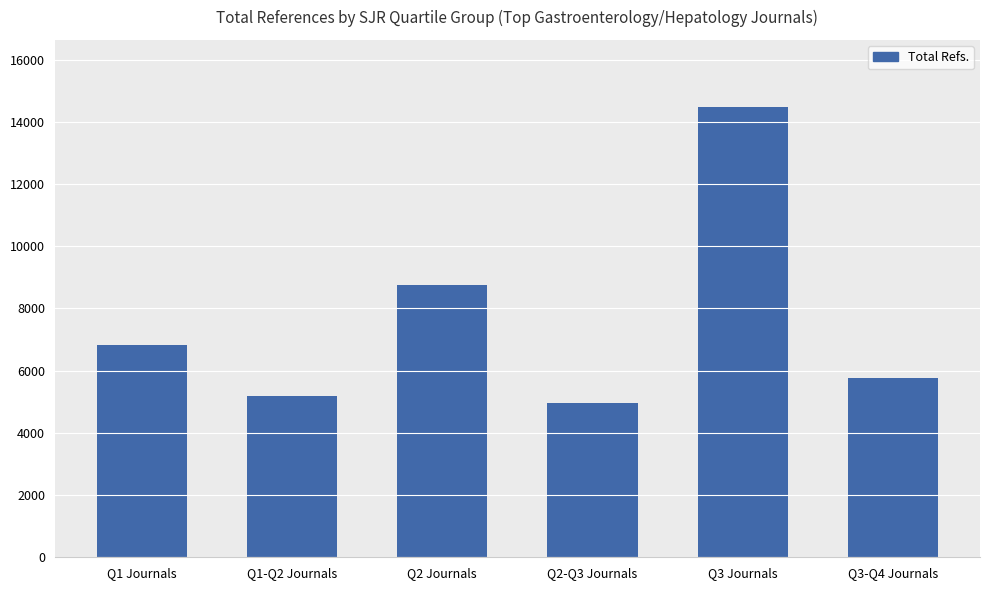

What is the sum of all values?

45957